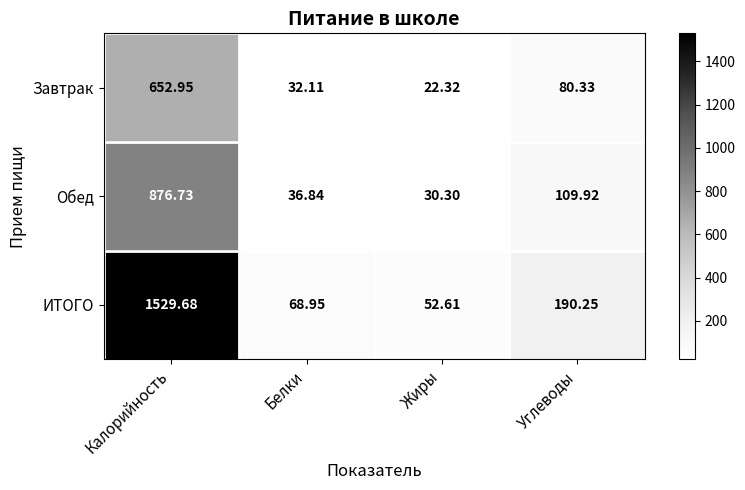

At which label is ИТОГО closest to 791?

Углеводы